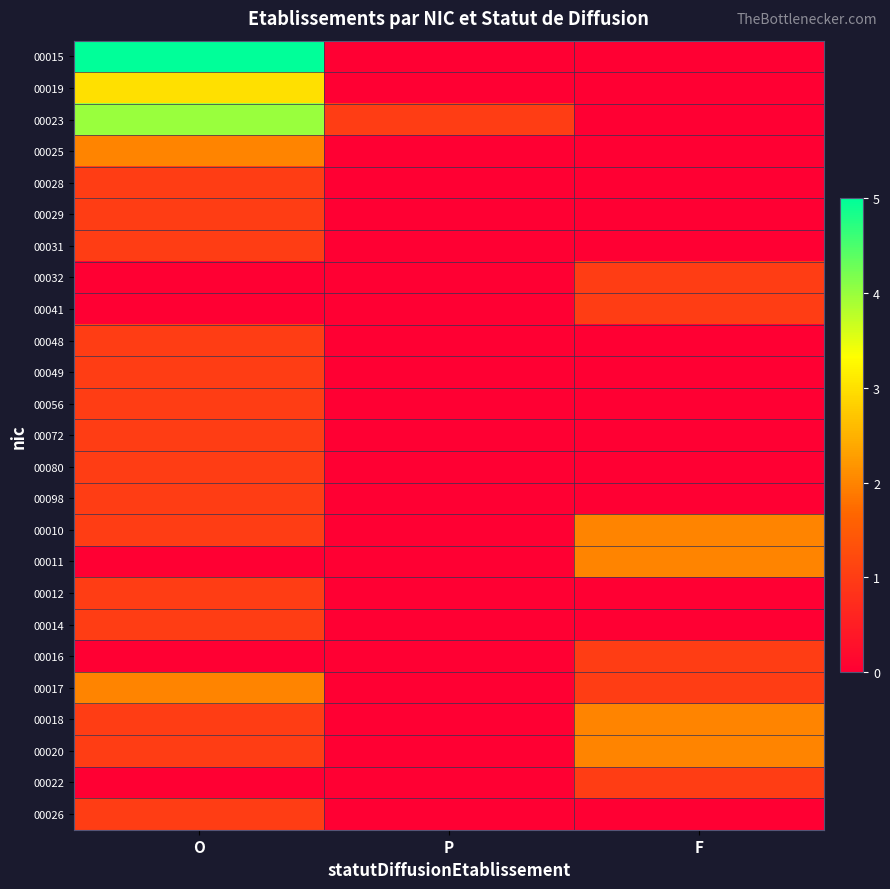

Rank the series by their maximum value, from lowest to highest.

00028, 00029, 00031, 00032, 00041, 00048, 00049, 00056, 00072, 00080, 00098, 00012, 00014, 00016, 00022, 00026, 00025, 00010, 00011, 00017, 00018, 00020, 00019, 00023, 00015